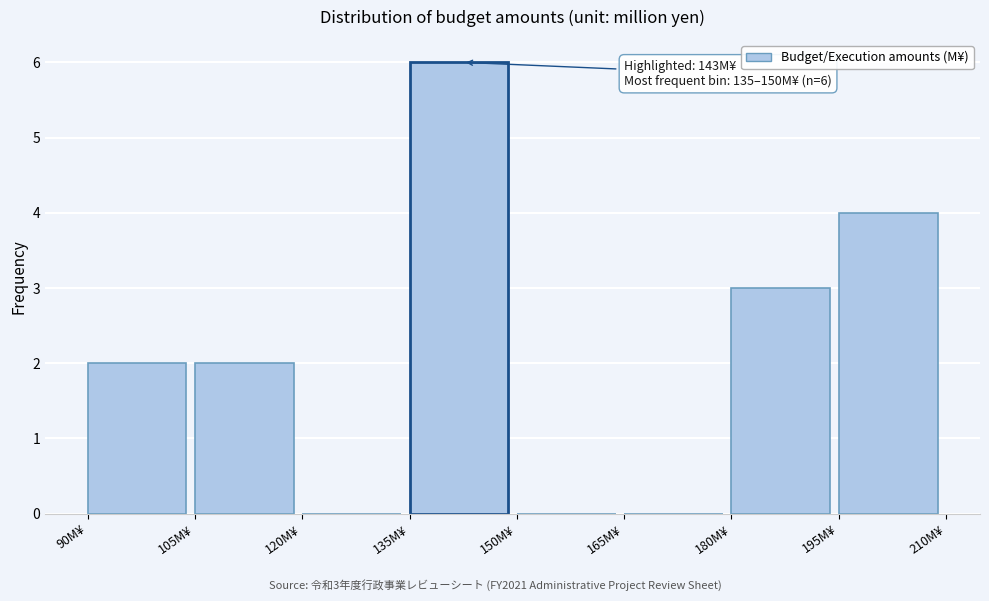

Which range on the x-axis has the tallest bar?

135 to 150